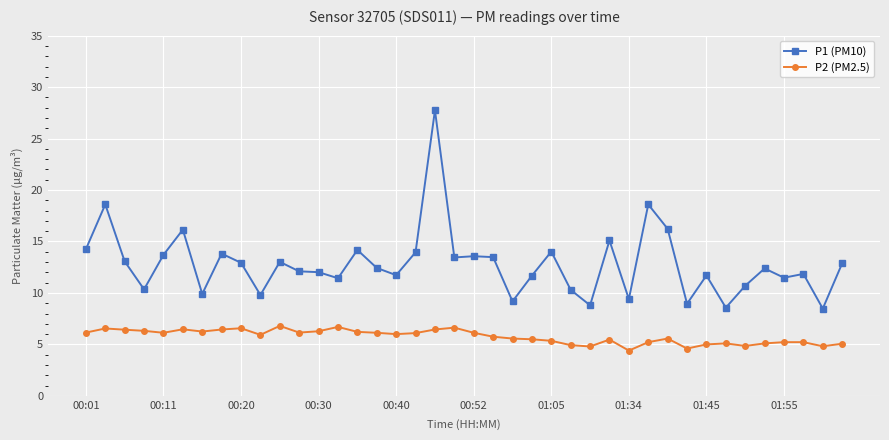

Which series has the largest total across all categories?

P1 (PM10)